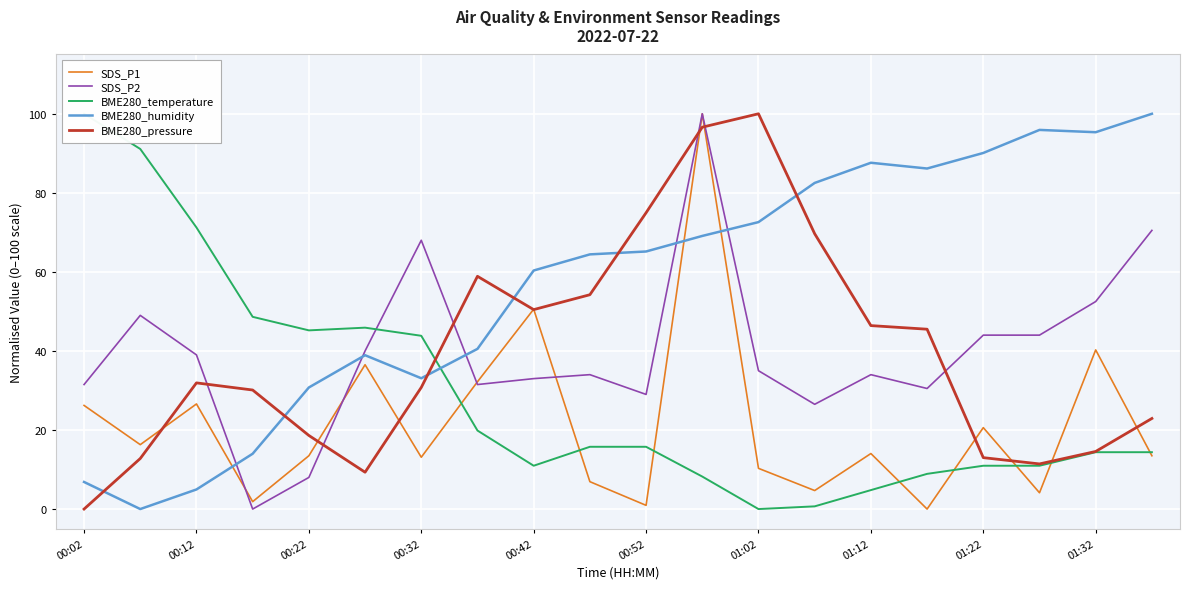

At which label is BME280_pressure closest to 50?

00:42